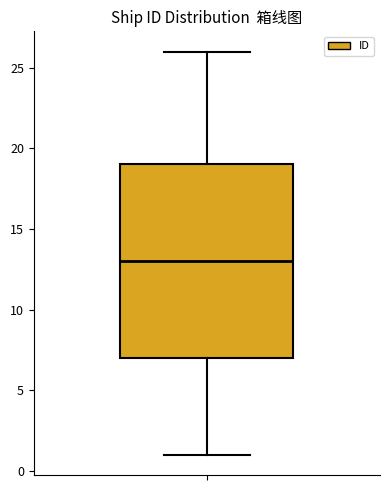

Where does the median line of the box sit on the y-axis? The values are not printed on the chart, so give them approximately, as read against the axis.

13